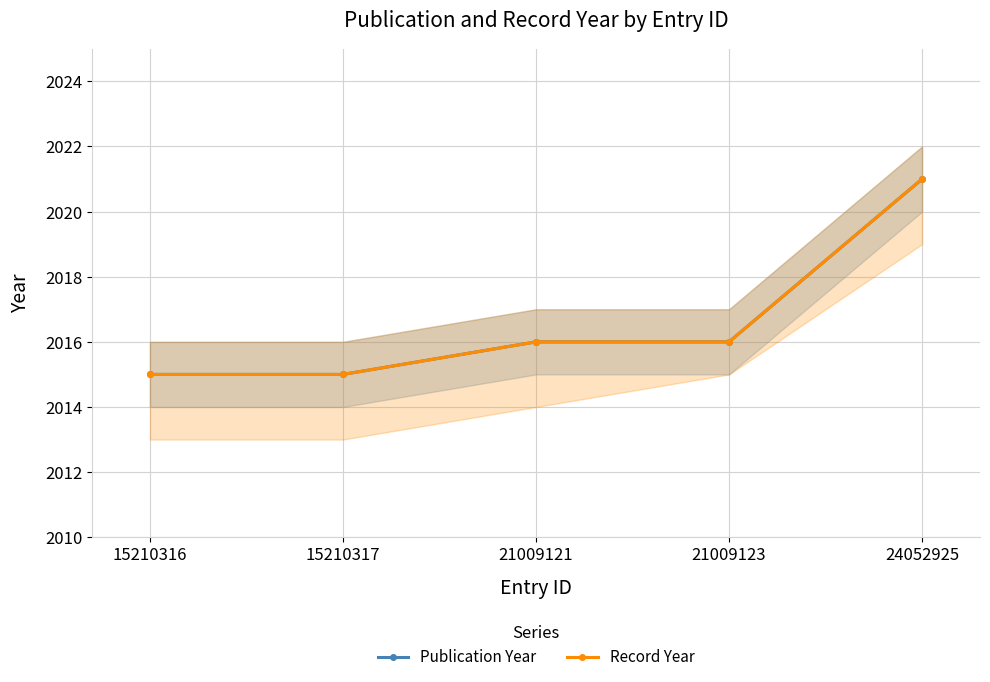

How many data points in Record Year are less than 2016?

2